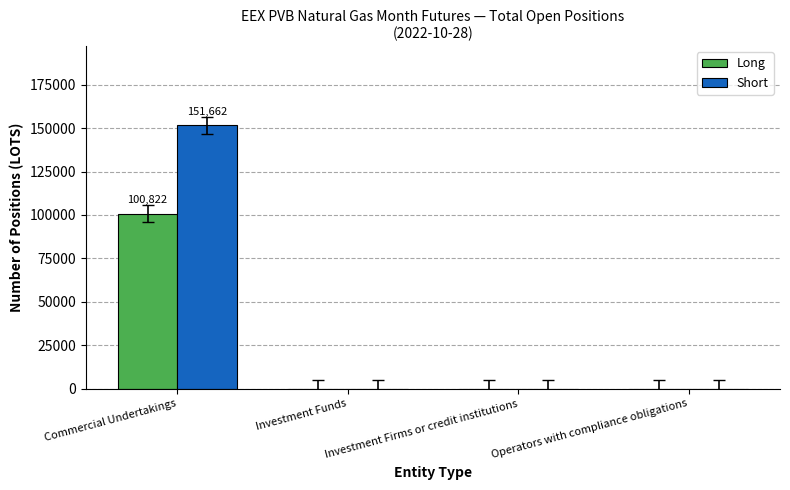

What are all the series names shown in the legend?

Long, Short